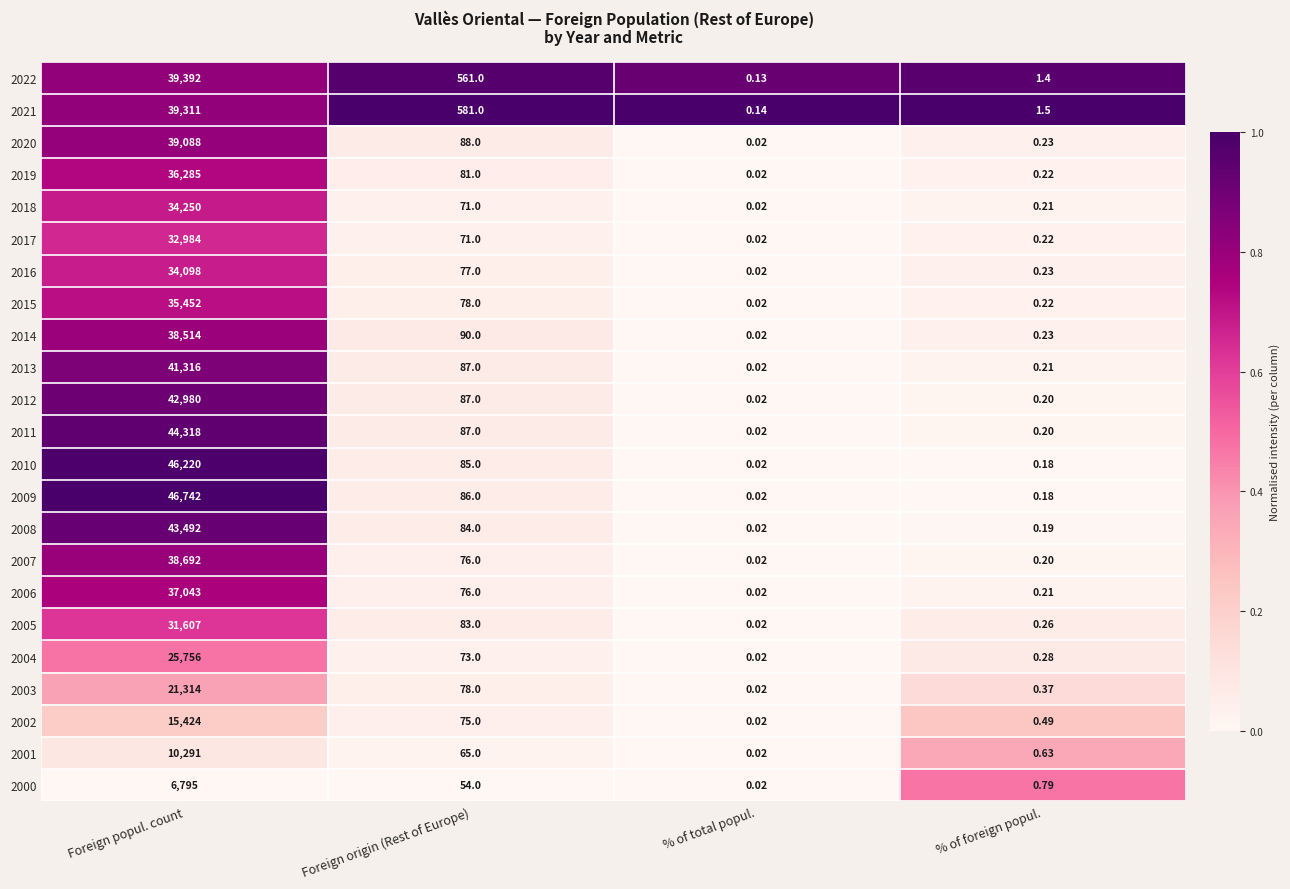

Which category has the highest value in the 2021 series?

Foreign popul. count